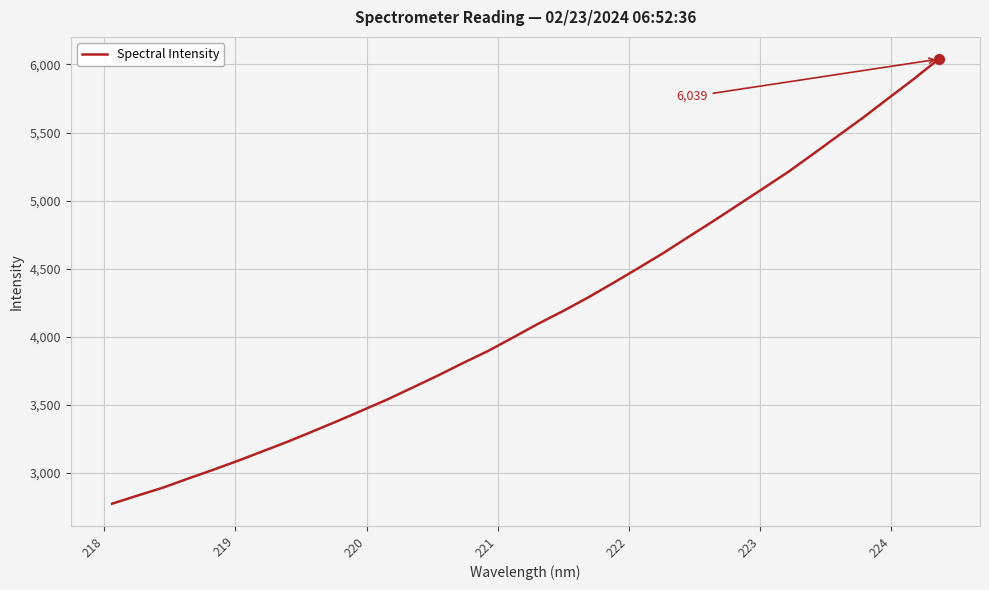

What is the difference between the maximum and minimum values?

3265.8